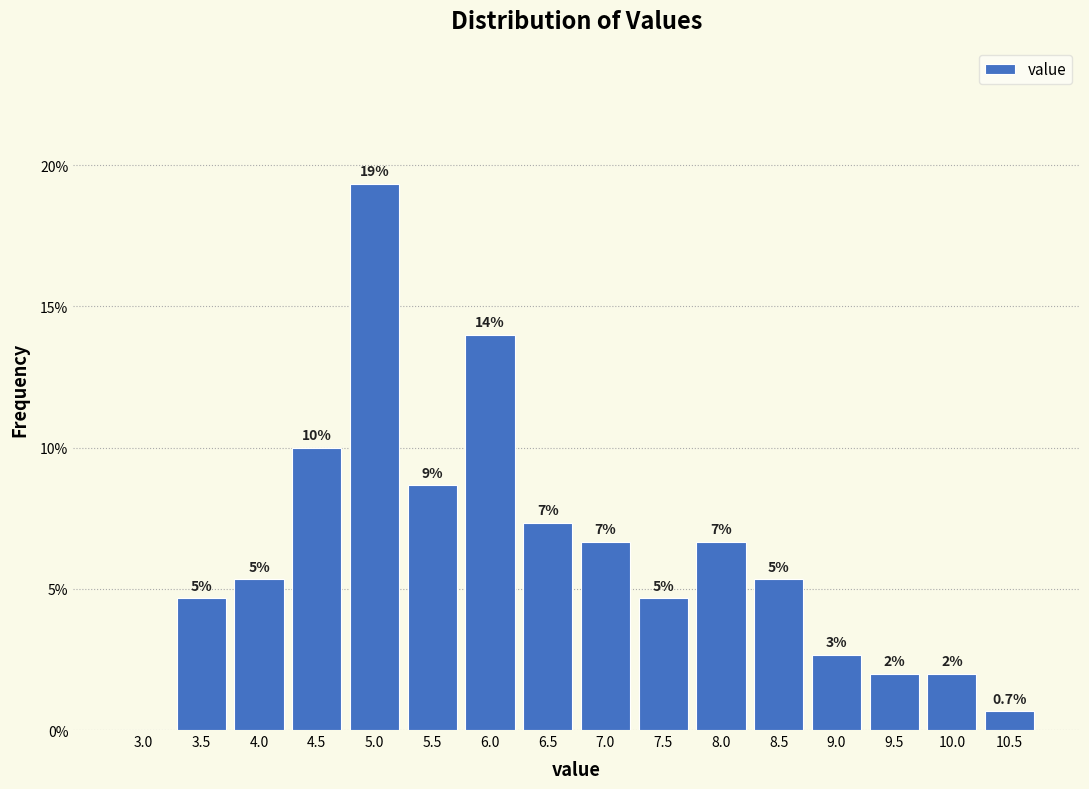

Are the bars horizontal?

No